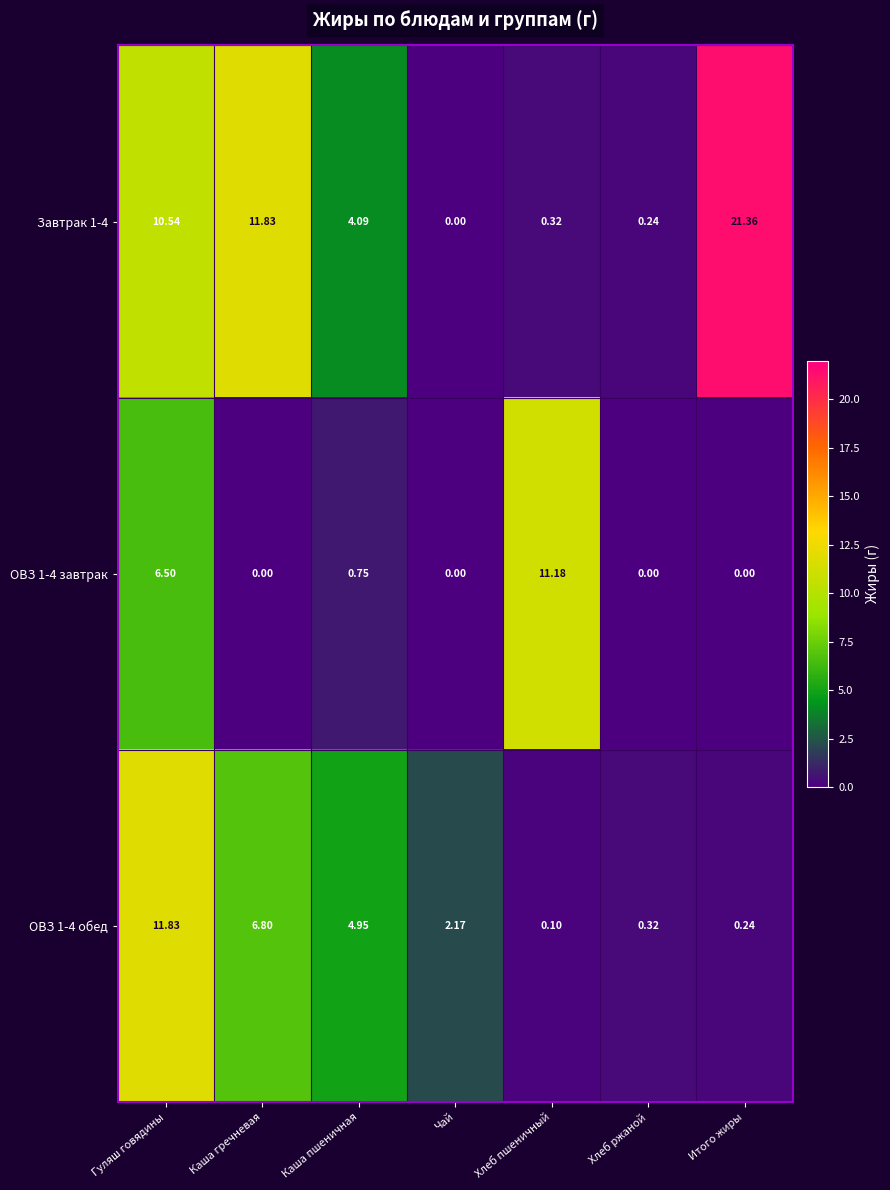

Which series has the widest spread of values?

Завтрак 1-4